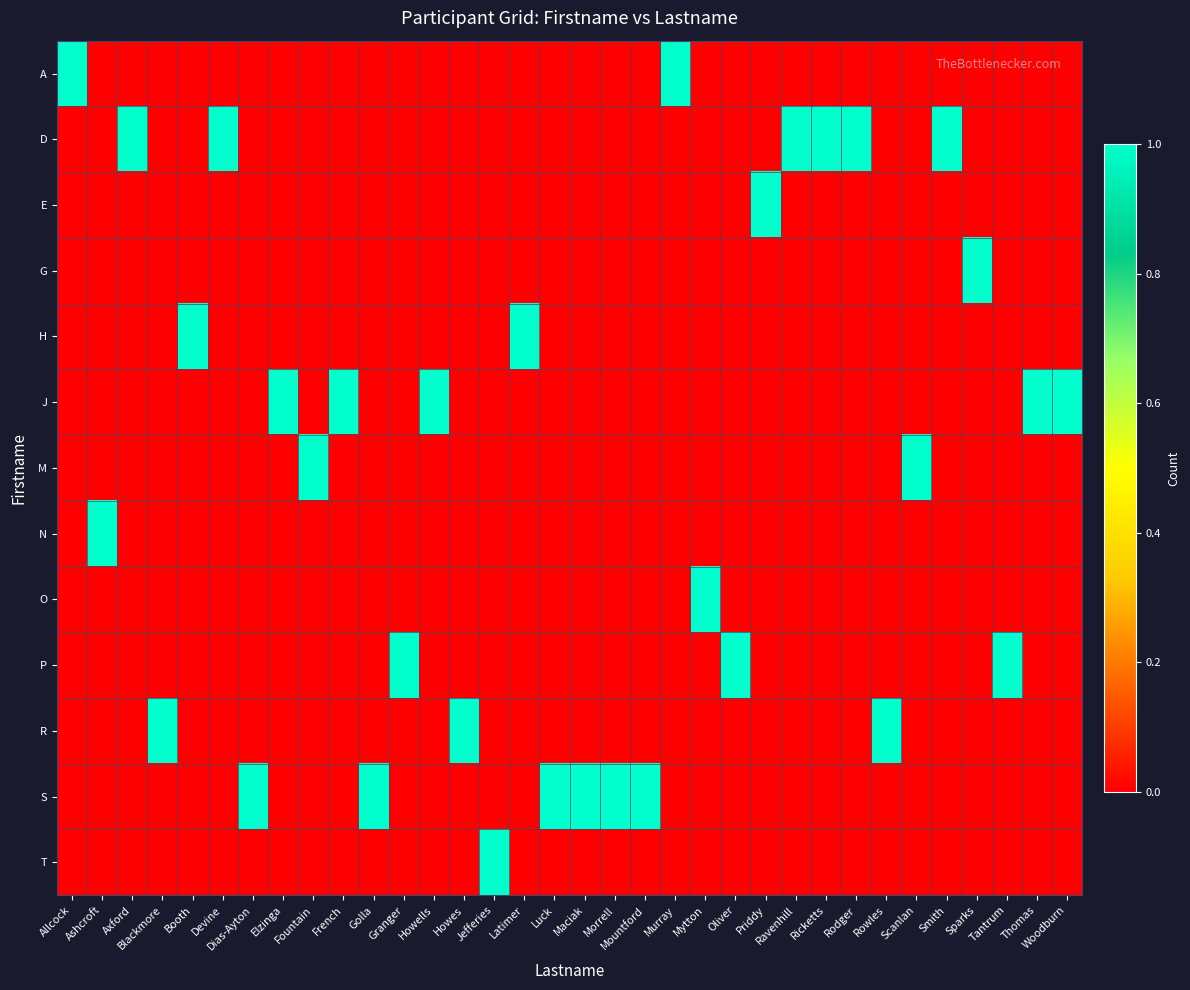

Rank the series at Smith from highest to lowest value.

D, A, E, G, H, J, M, N, O, P, R, S, T